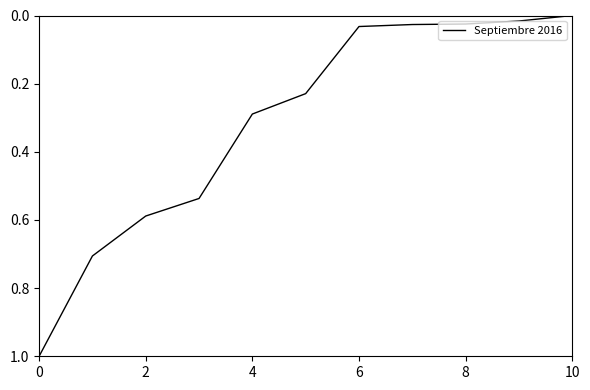

What is the greatest value displayed?

1.0